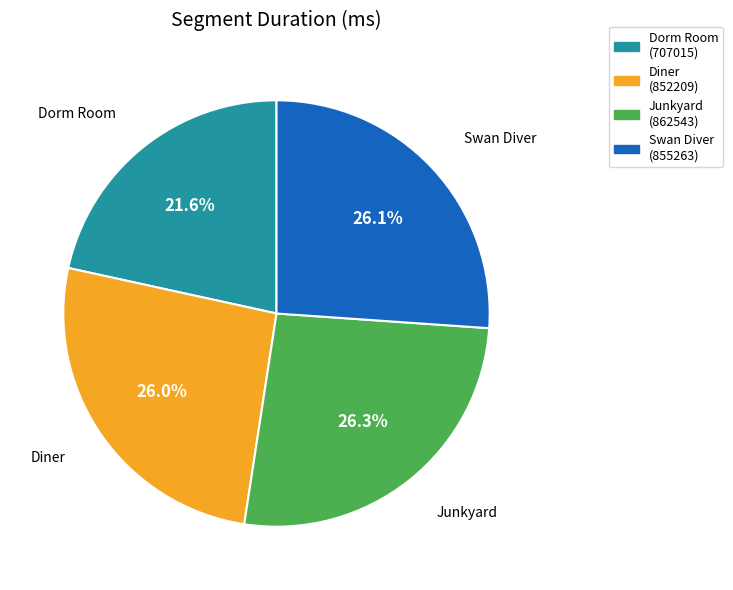

True or false: Junkyard accounts for 26% of the total.

True